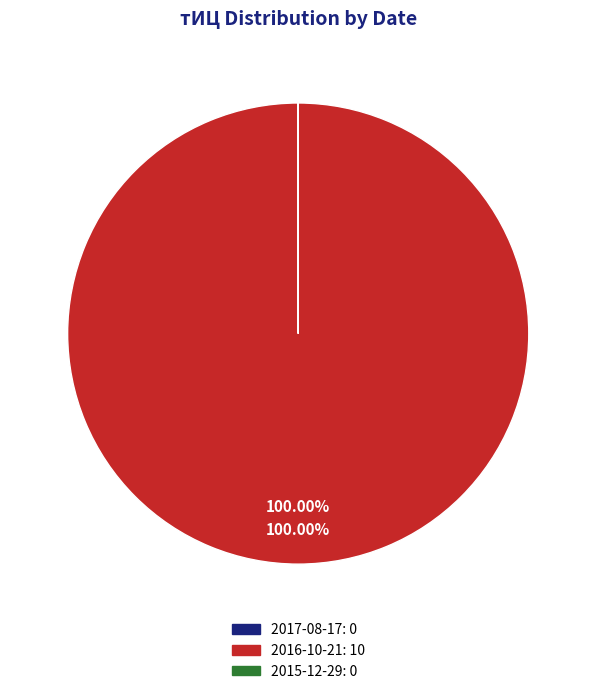

Which slice represents more than half of the pie?

2016-10-21: 10